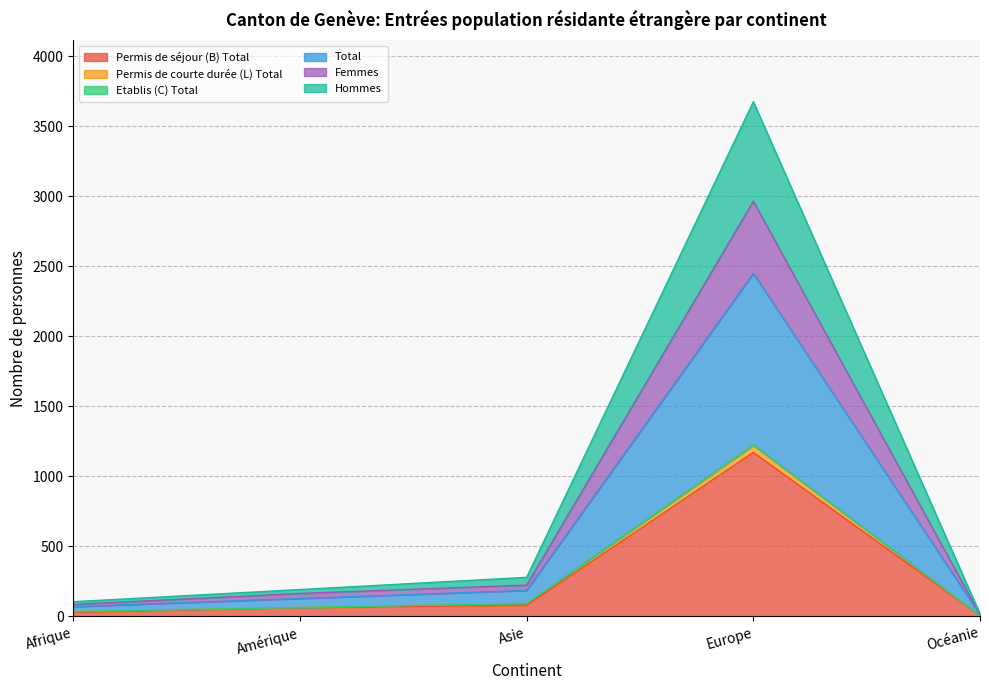

Which series changed the most between Afrique and Amérique?

Total